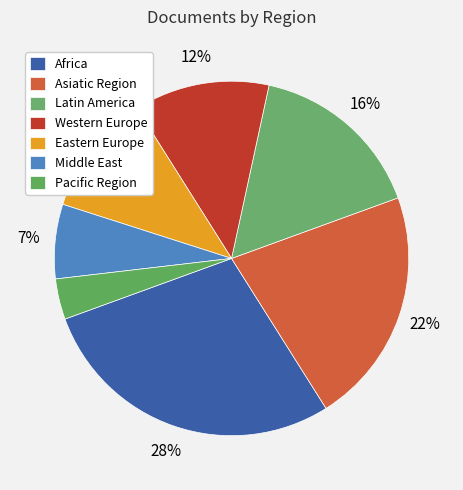

Is it true that Middle East is 7% of the pie?

True